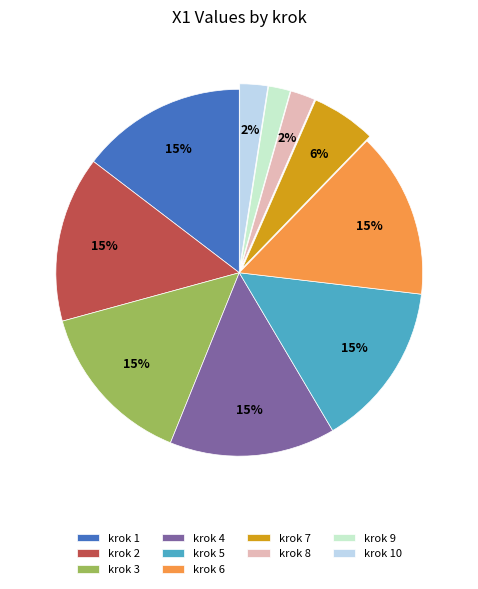

To the nearest percent, what is the combined percentage of krok 2 and krok 6?

29%